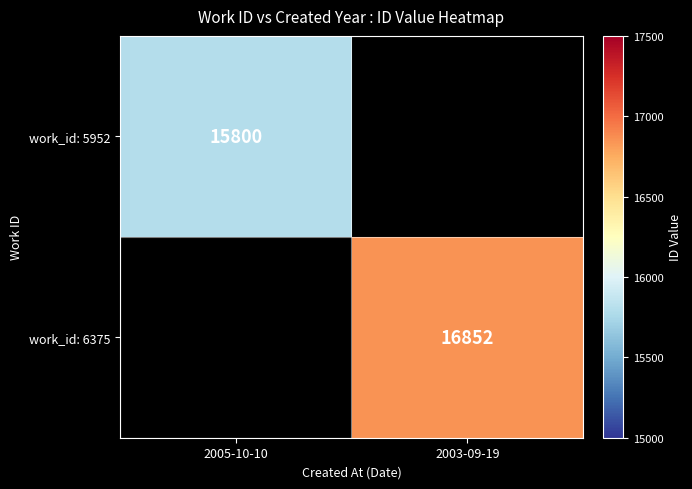

Is the value of work_id: 6375 at 2003-09-19 greater than the value of work_id: 5952 at 2005-10-10?

Yes